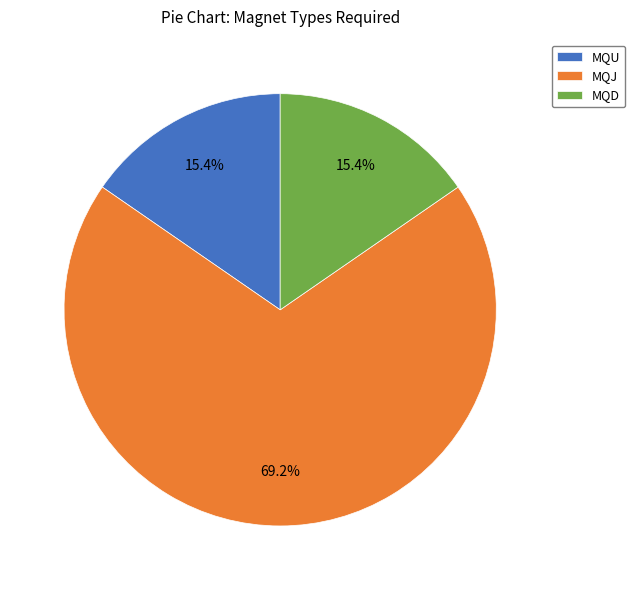

Count the number of slices in the pie.

3